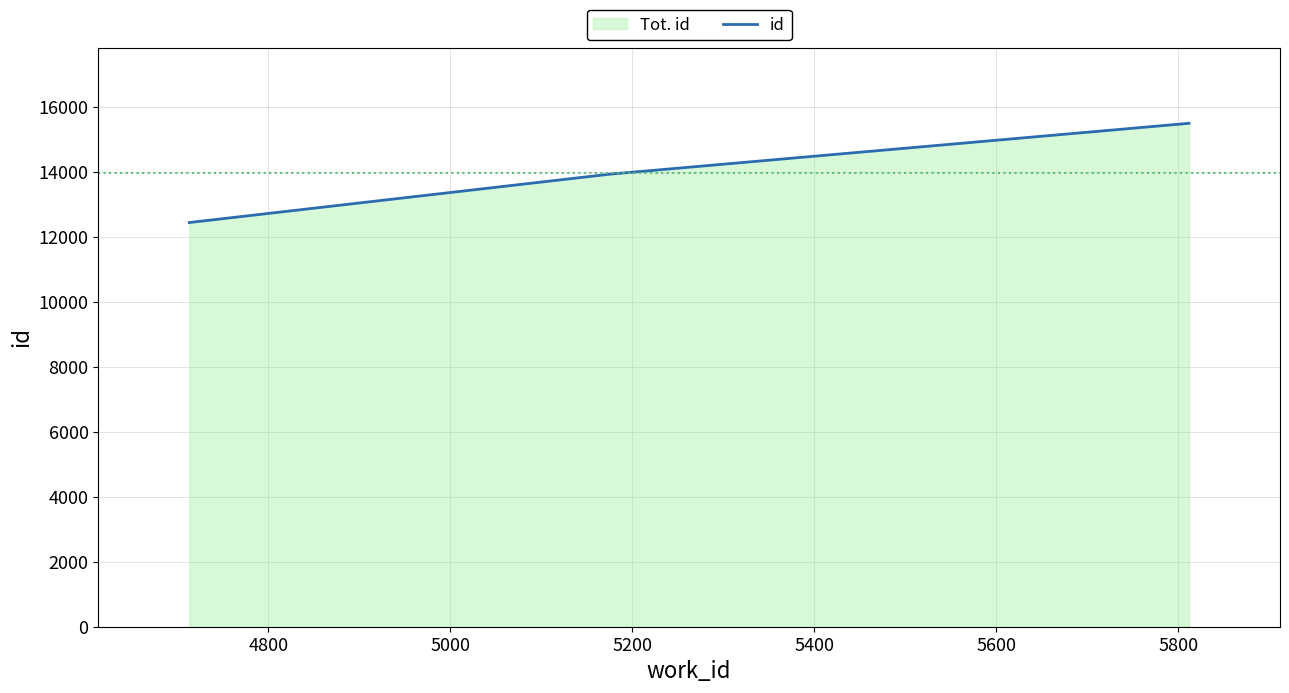

Does the chart display data point markers on the line(s)?

No